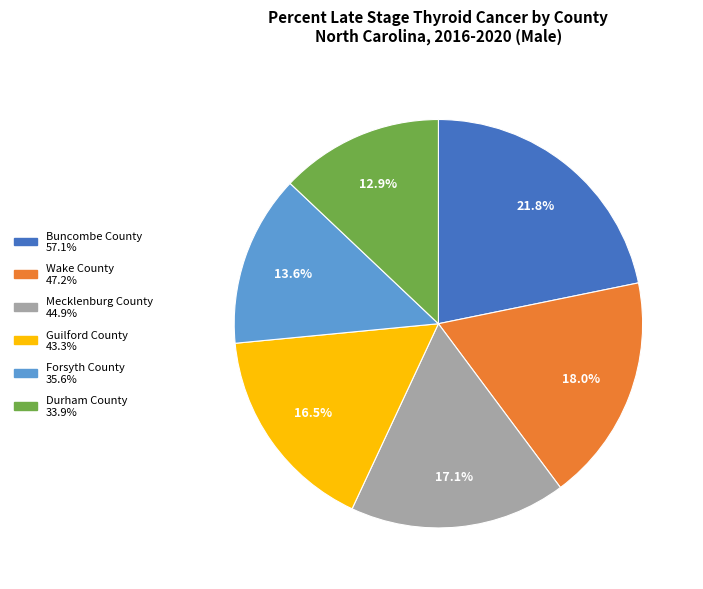

Rank the categories by value from highest to lowest.

Buncombe County, Wake County, Mecklenburg County, Guilford County, Forsyth County, Durham County